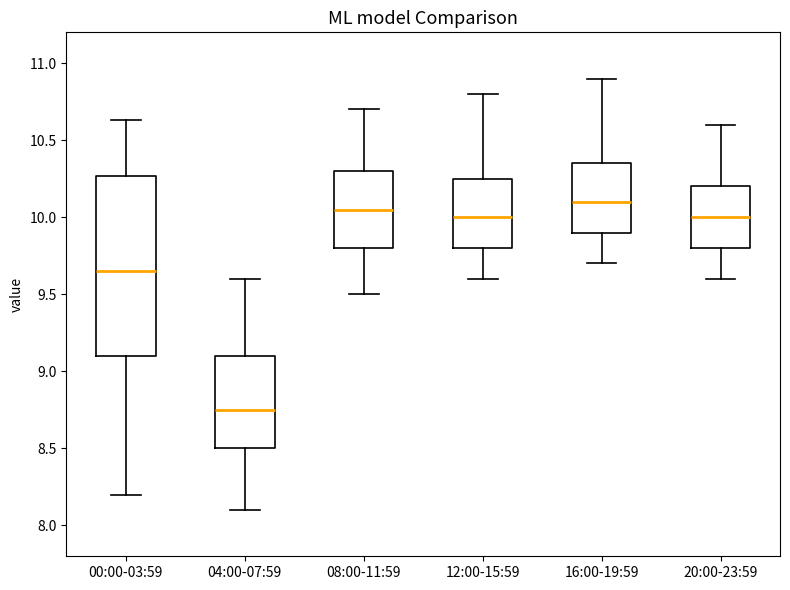

Which box has the lowest median line?

04:00-07:59